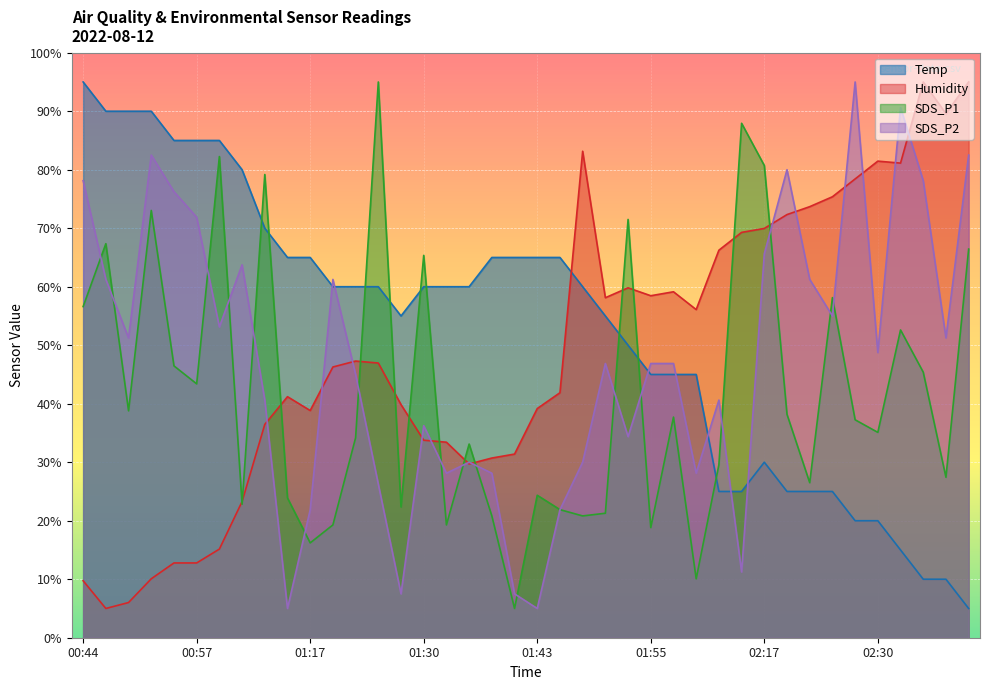

At which category is the sum across all series the highest?

00:52